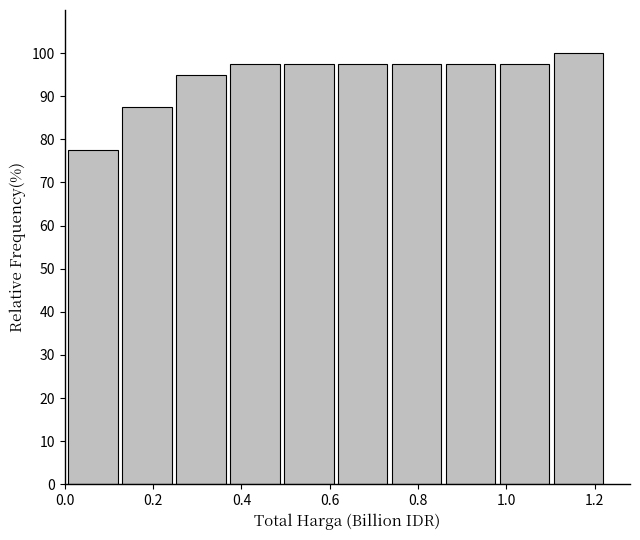

Reading left to right, transcribe this chart: for each bar, give the range it covers on the x-axis and its height. Neither the bar edges nor the heights are printed on the chart, so give them approximately, as read against the axes.

0.00 to 0.12: 78
0.12 to 0.24: 88
0.24 to 0.36: 95
0.36 to 0.50: 98
0.50 to 0.62: 98
0.62 to 0.74: 98
0.74 to 0.86: 98
0.86 to 0.98: 98
0.98 to 1.10: 98
1.10 to 1.22: 100